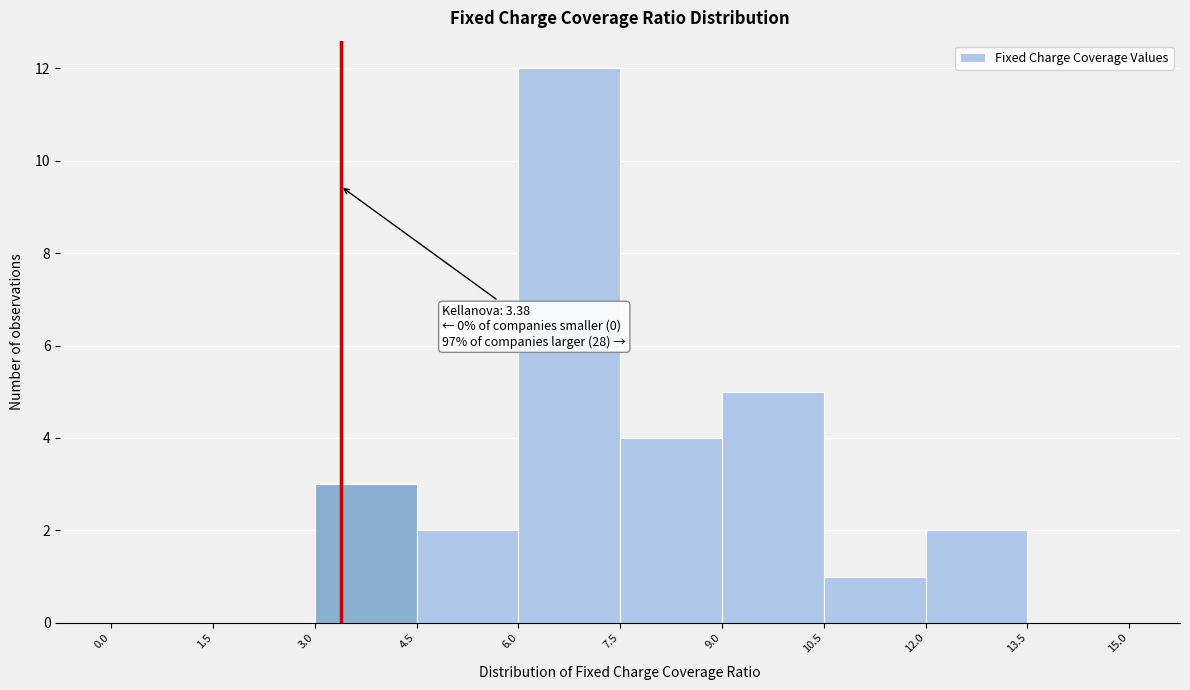

Over which range of the x-axis is the bar tallest?

6.0 to 7.5